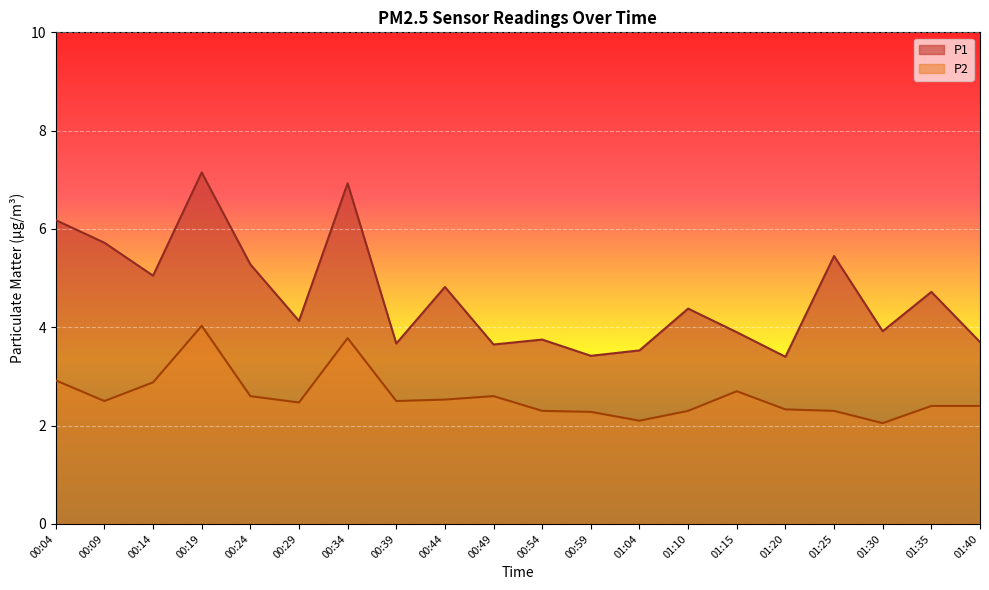

Count the number of categories in the chart.

20